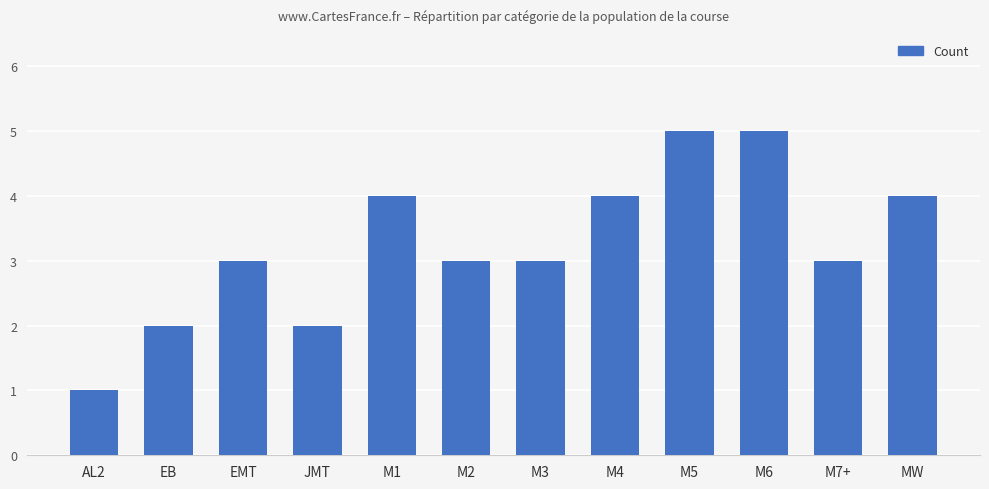

How many distinct data groups are displayed?

1